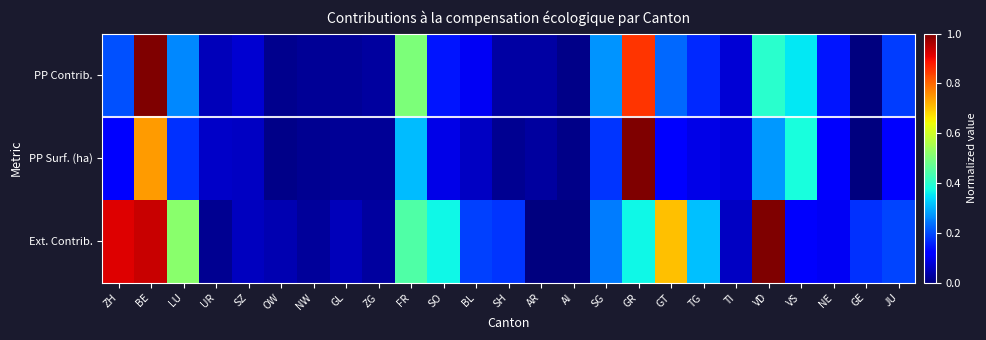

List the series in order of their overall mean, highest first.

Ext. Contrib., PP Contrib., PP Surf. (ha)